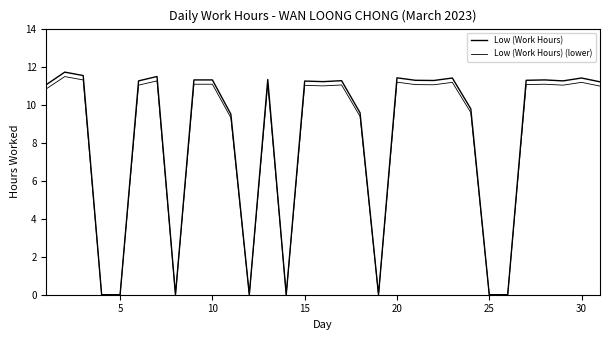

Does the chart have visible grid lines?

No